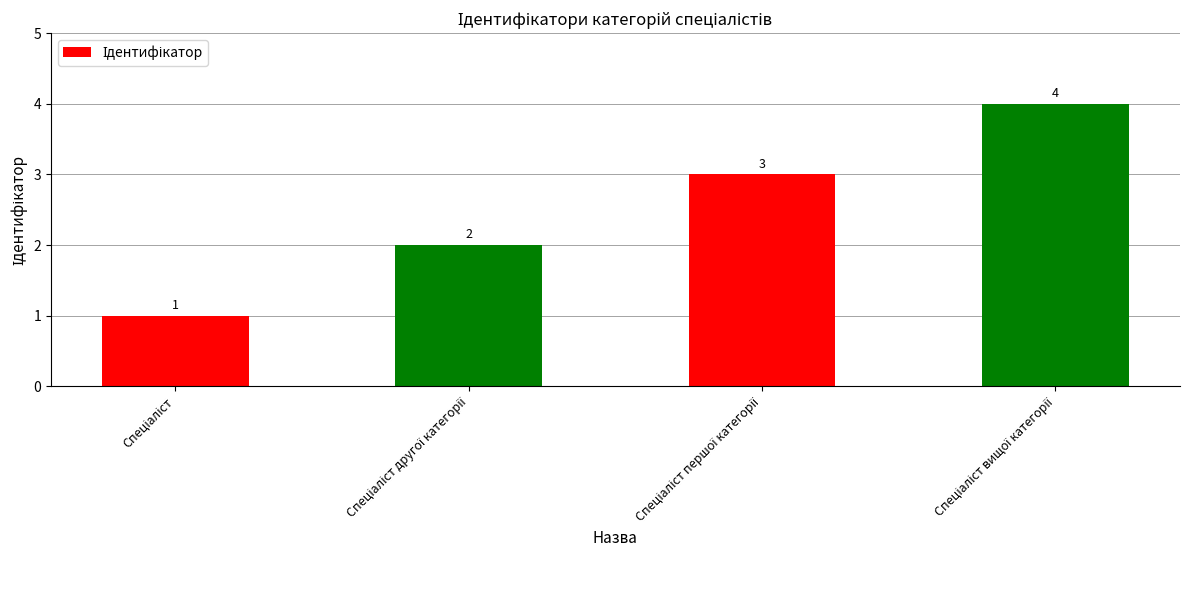

What is the difference between the maximum and minimum values?

3